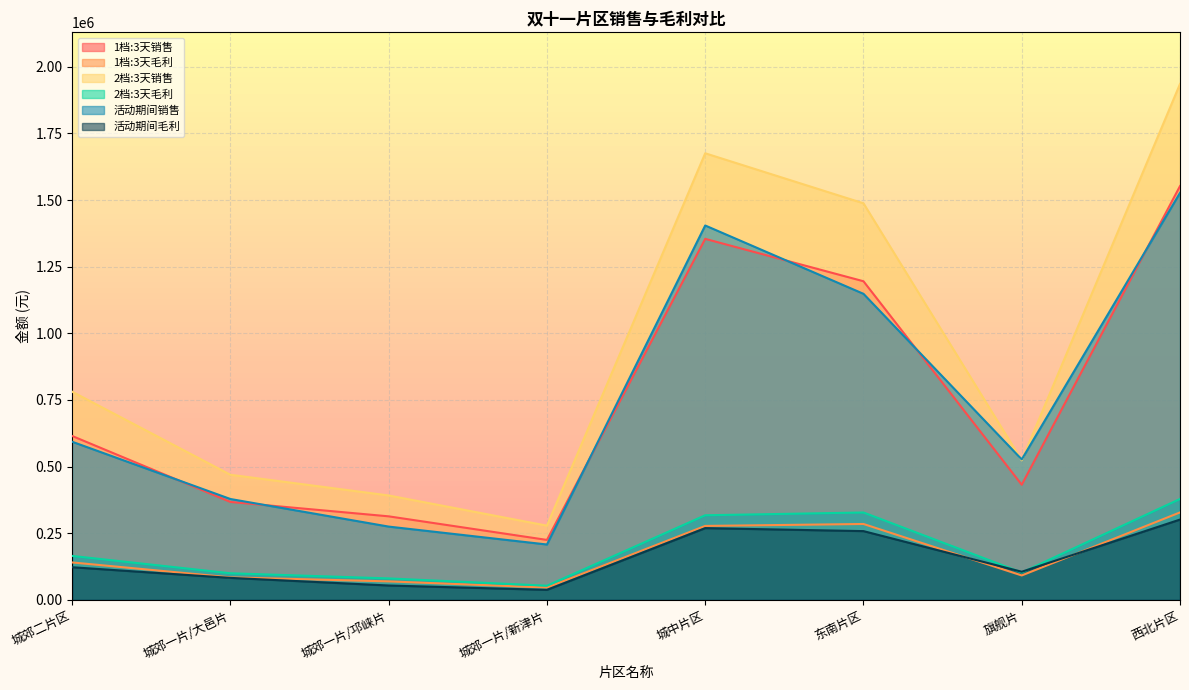

What is the greatest value displayed?

1935750.0